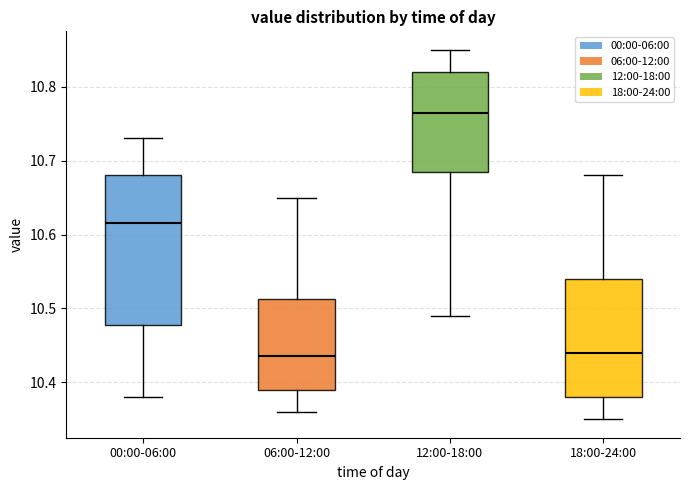

Where does the upper whisker of the box for 18:00-24:00 end on the y-axis? The values are not printed on the chart, so give them approximately, as read against the axis.

10.68